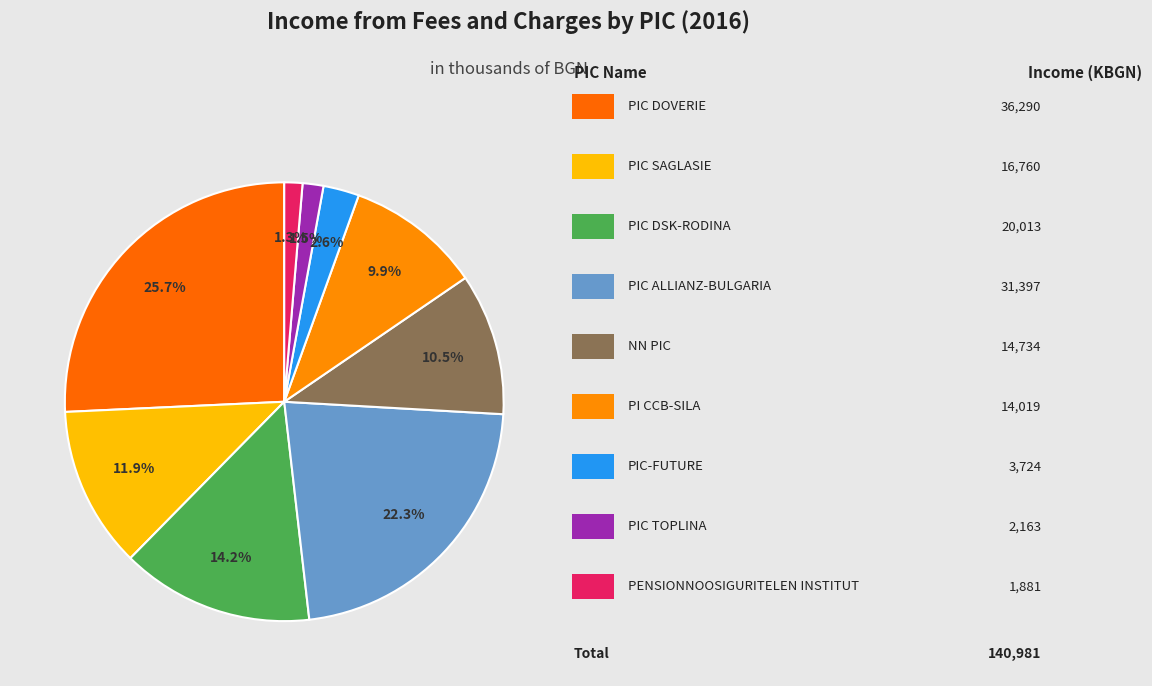

Count the number of slices in the pie.

9